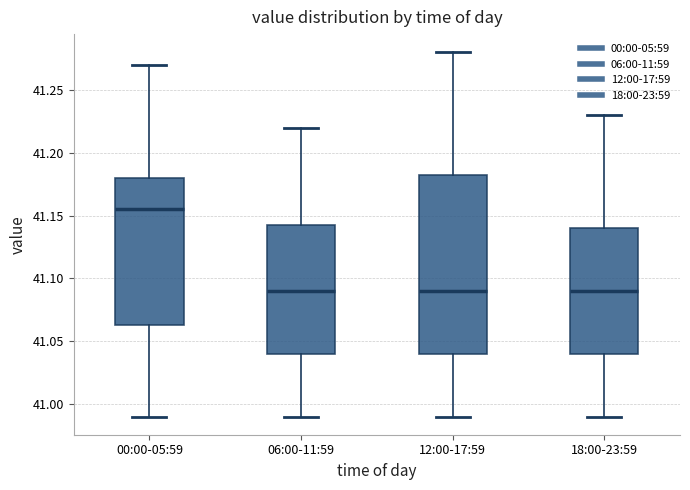

Reading left to right, transcribe this box plot: for each box, give where its median line is, the range the box spans, and where its two whiskers end, as read against the y-axis. The values are not printed on the chart, so give them approximately, as read against the axis.

00:00-05:59: median 41.155, box 41.065 to 41.180, whiskers 40.990 to 41.270
06:00-11:59: median 41.090, box 41.040 to 41.145, whiskers 40.990 to 41.220
12:00-17:59: median 41.090, box 41.040 to 41.185, whiskers 40.990 to 41.280
18:00-23:59: median 41.090, box 41.040 to 41.140, whiskers 40.990 to 41.230